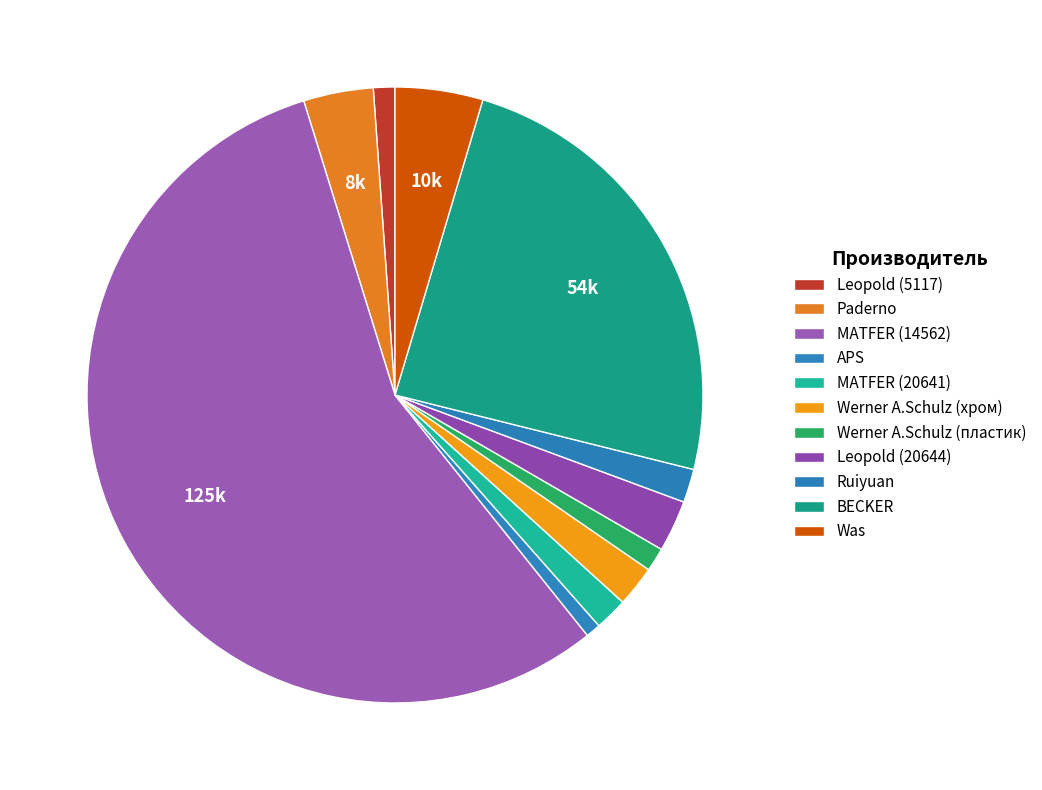

Which has a higher value, Paderno or Leopold (5117)?

Paderno